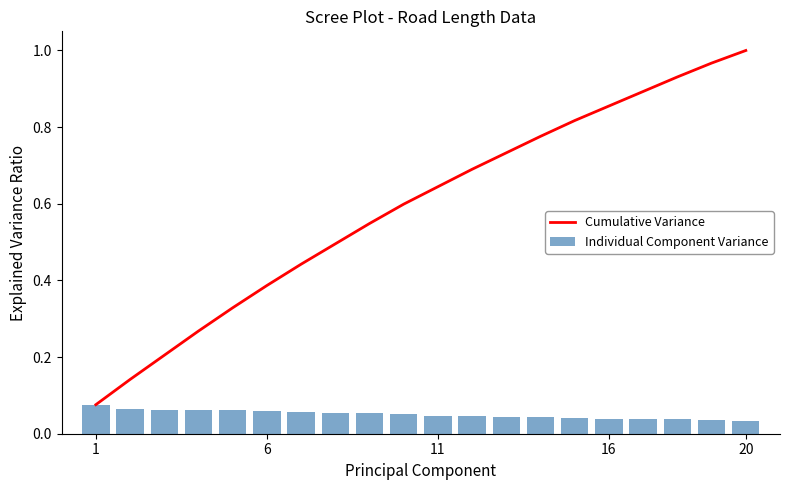

List the series in order of their peak value, highest first.

Cumulative Variance, Individual Component Variance